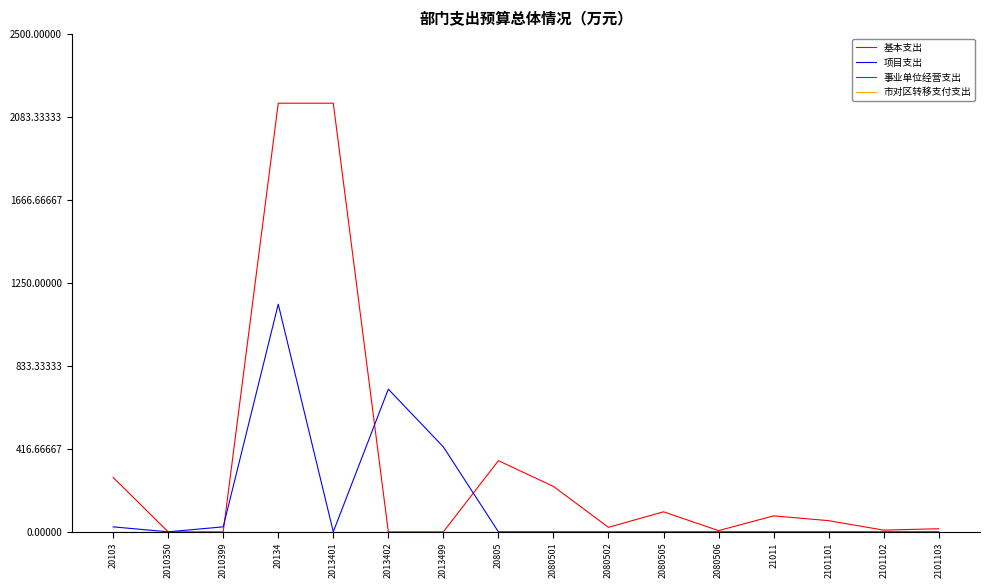

Which label corresponds to the smallest value in the chart?

2010350